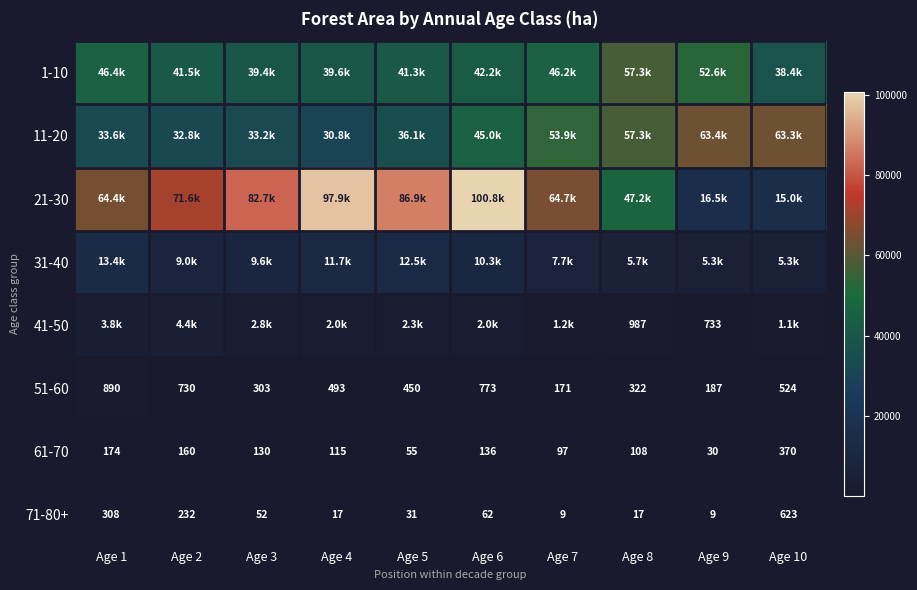

What is the difference between the highest and lowest values at Age 9?

63399.6